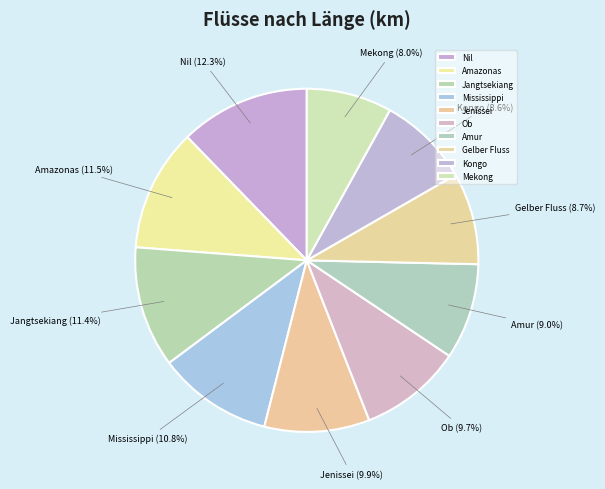

How many slices are in this pie chart?

10